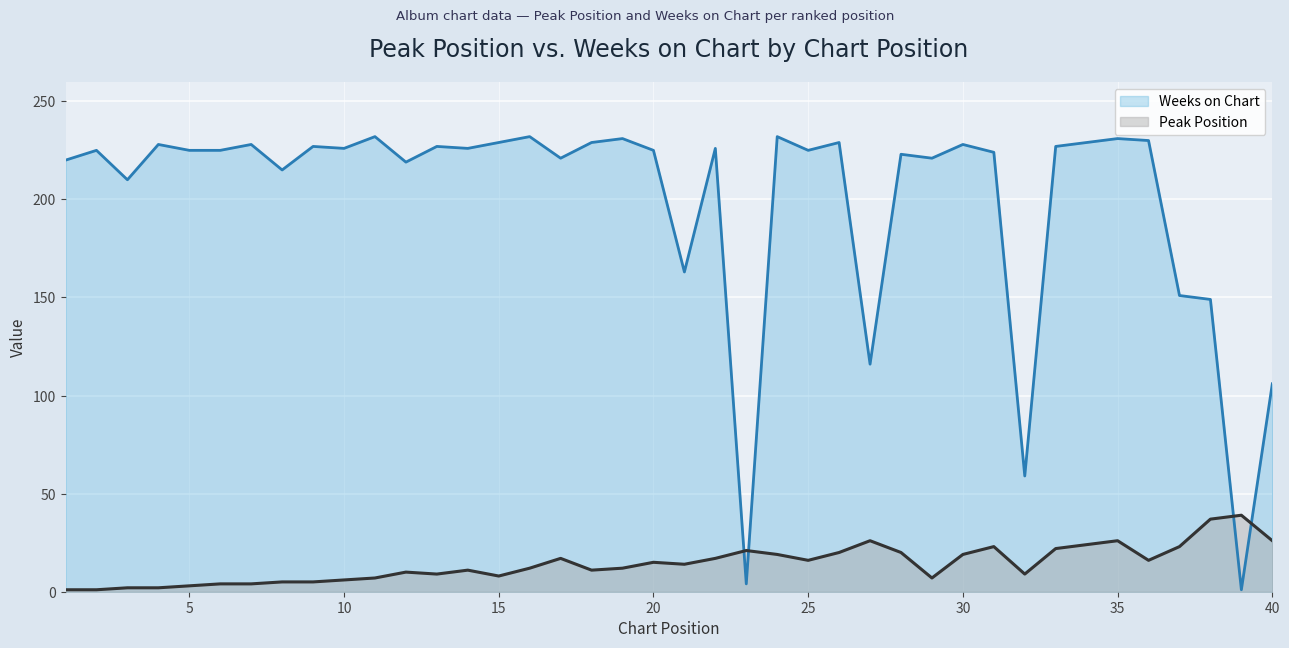

Which series changed the most between 18 and 35?

Peak Position